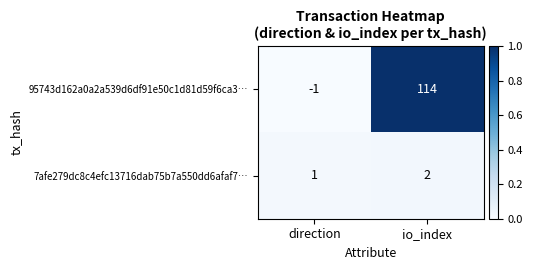

Where is 95743d162a0a2a539d6df91e50c1d81d59f6ca3… nearest to the value 56?

direction